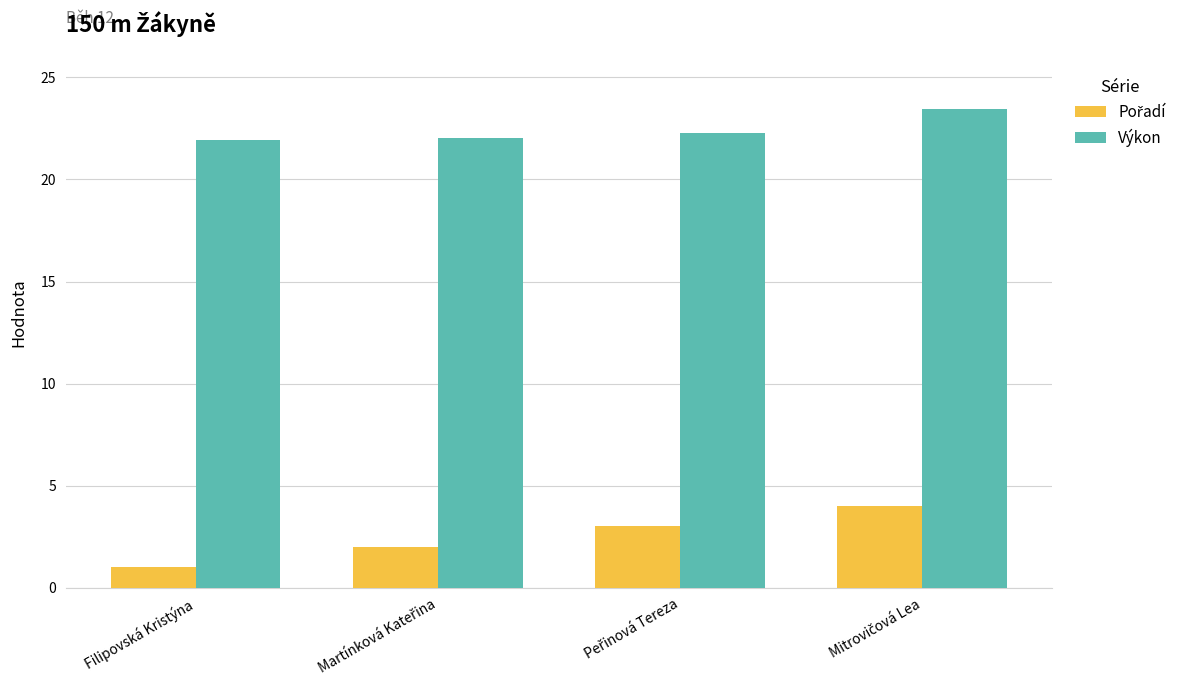

At how many categories does at least one series exceed 20?

4